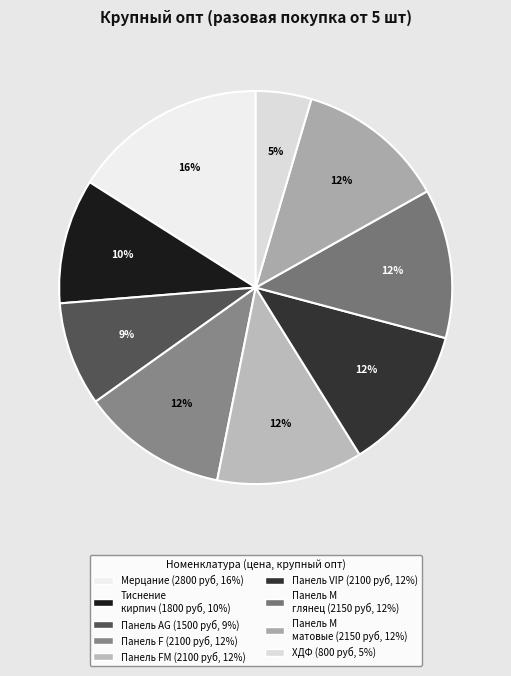

How many segments does this pie chart have?

9